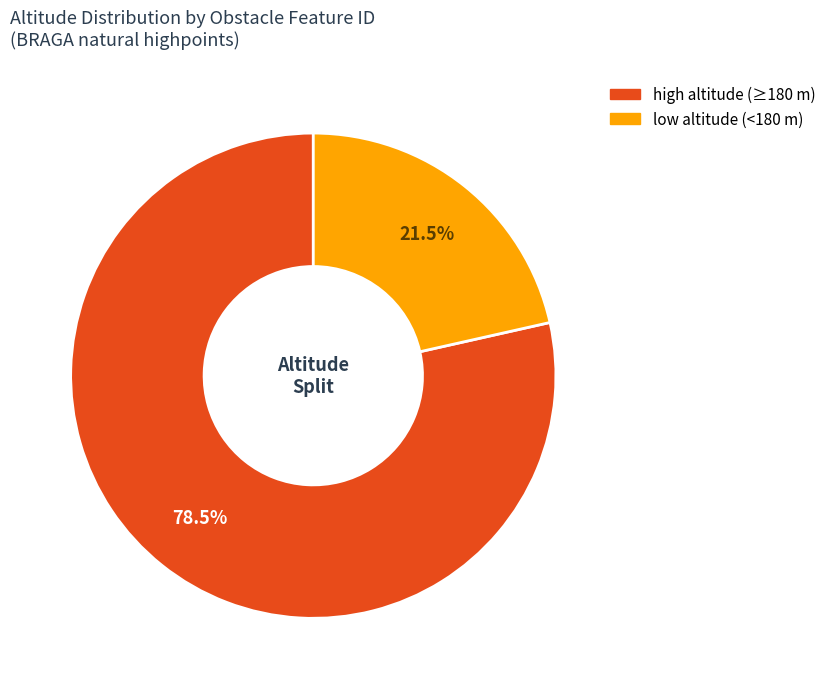

Is there a majority slice in this chart?

Yes